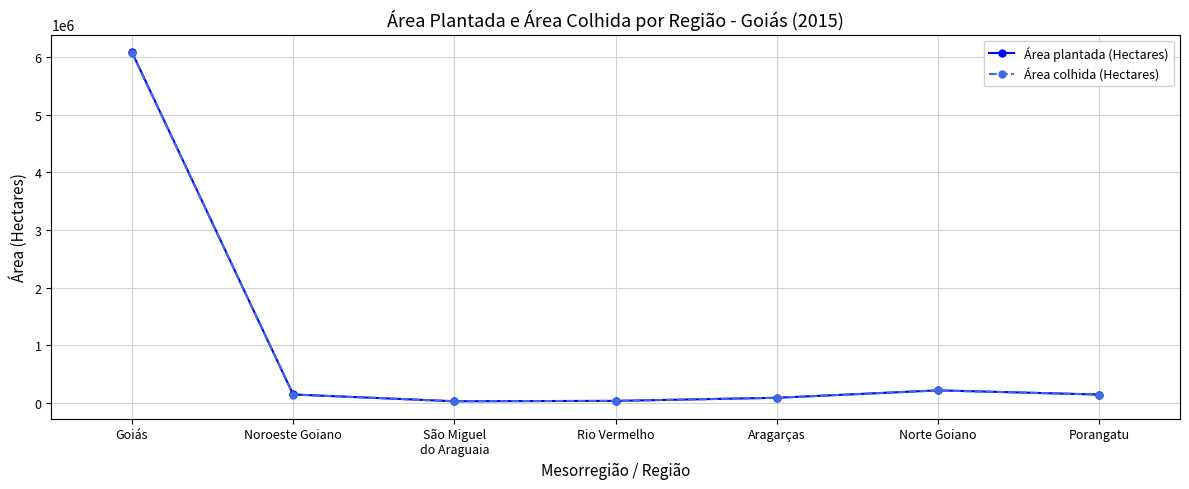

The value of Área plantada (Hectares) at Porangatu is 141435. True or false?

True